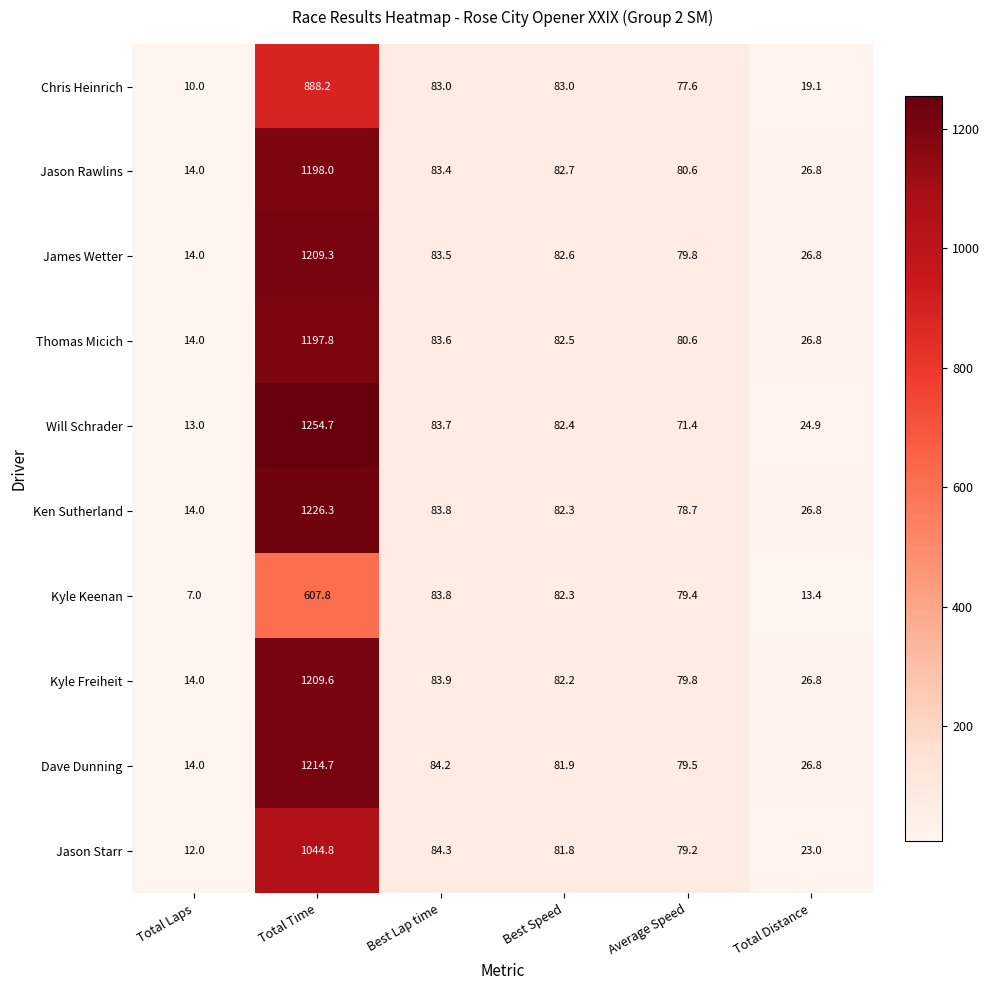

Is it true that Jason Rawlins equals 7.9 at Total Laps?

False